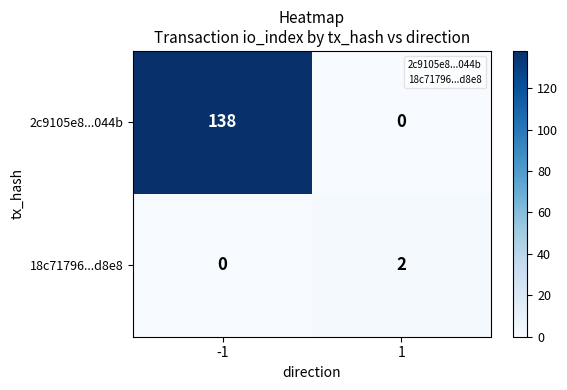

What is the maximum value shown in the chart?

138